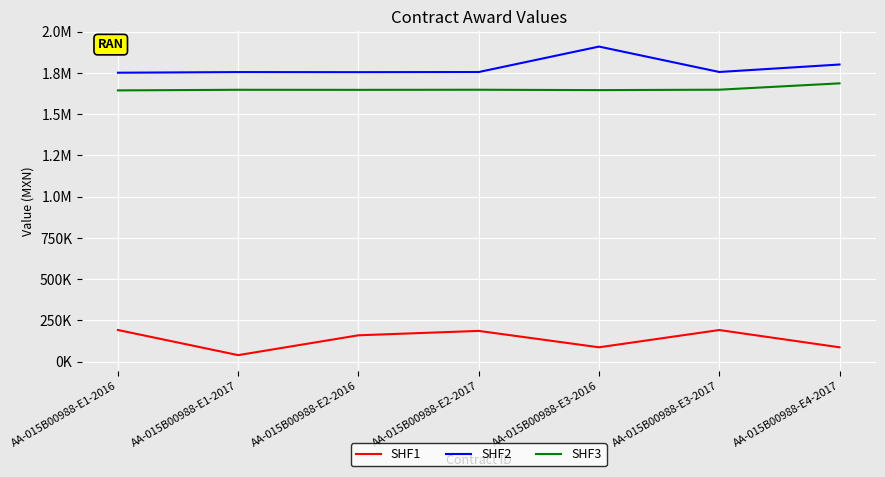

What are all the series names shown in the legend?

SHF1, SHF2, SHF3